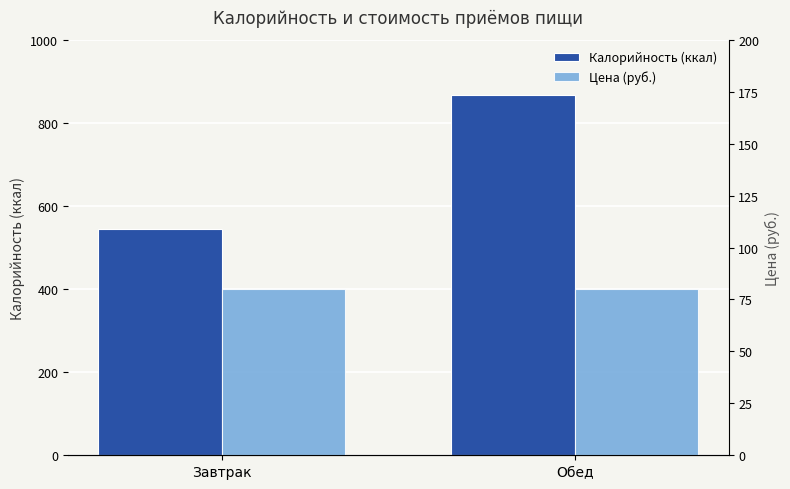

What is the label of the 2nd bar from the left?

Обед